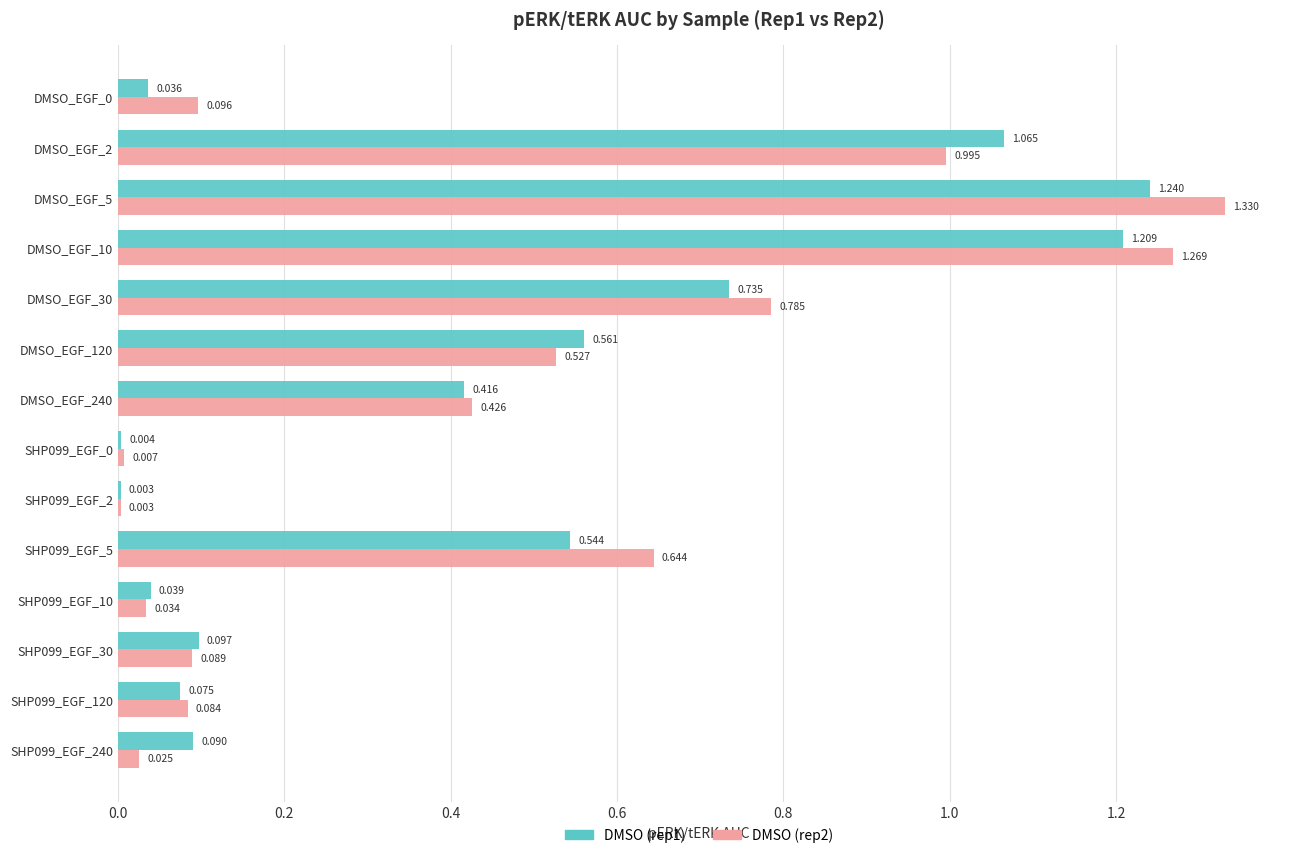

Is the value of DMSO (rep2) at SHP099_EGF_240 greater than the value of DMSO (rep1) at DMSO_EGF_30?

No